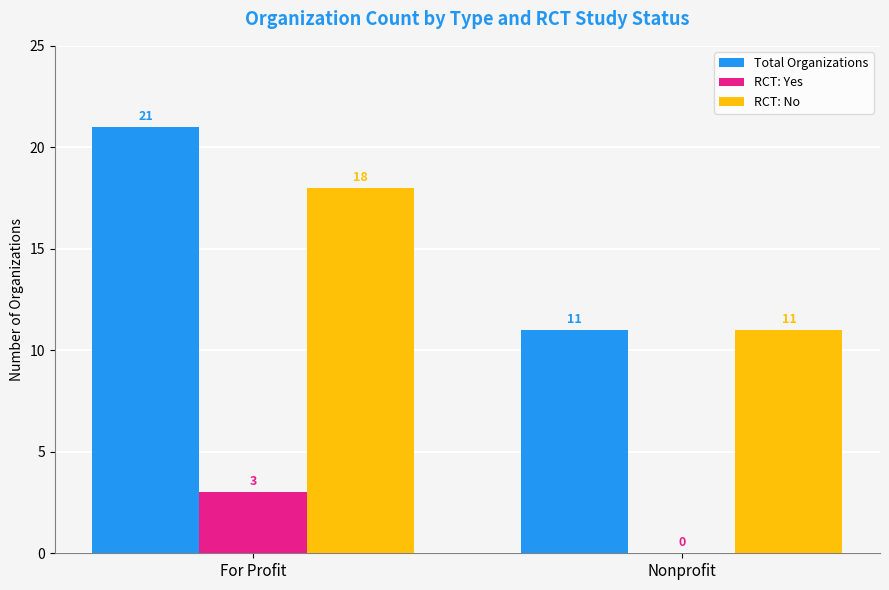

Are the bars horizontal?

No